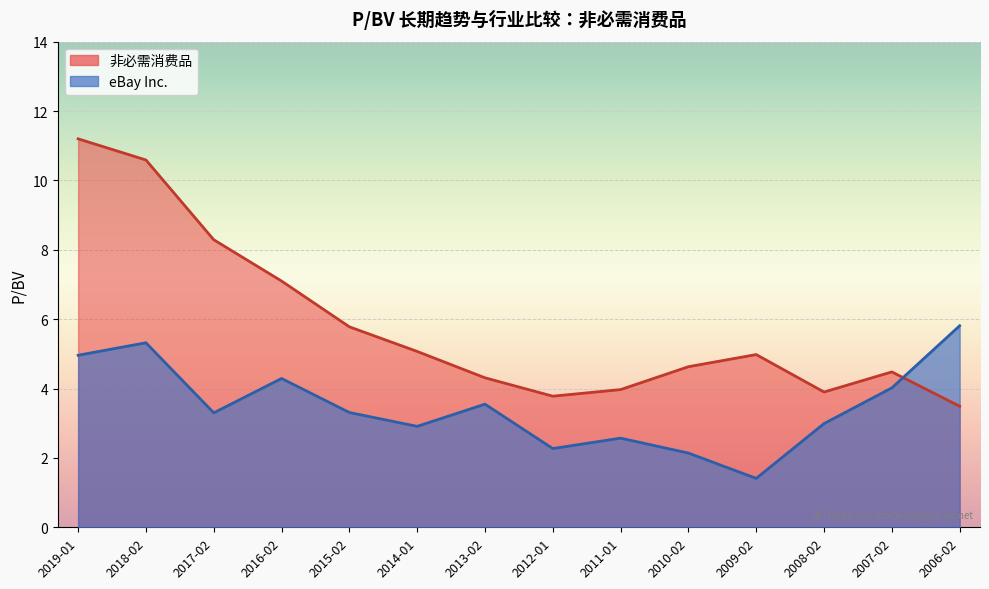

True or false: eBay Inc. has more than 2 interior local peaks.

True